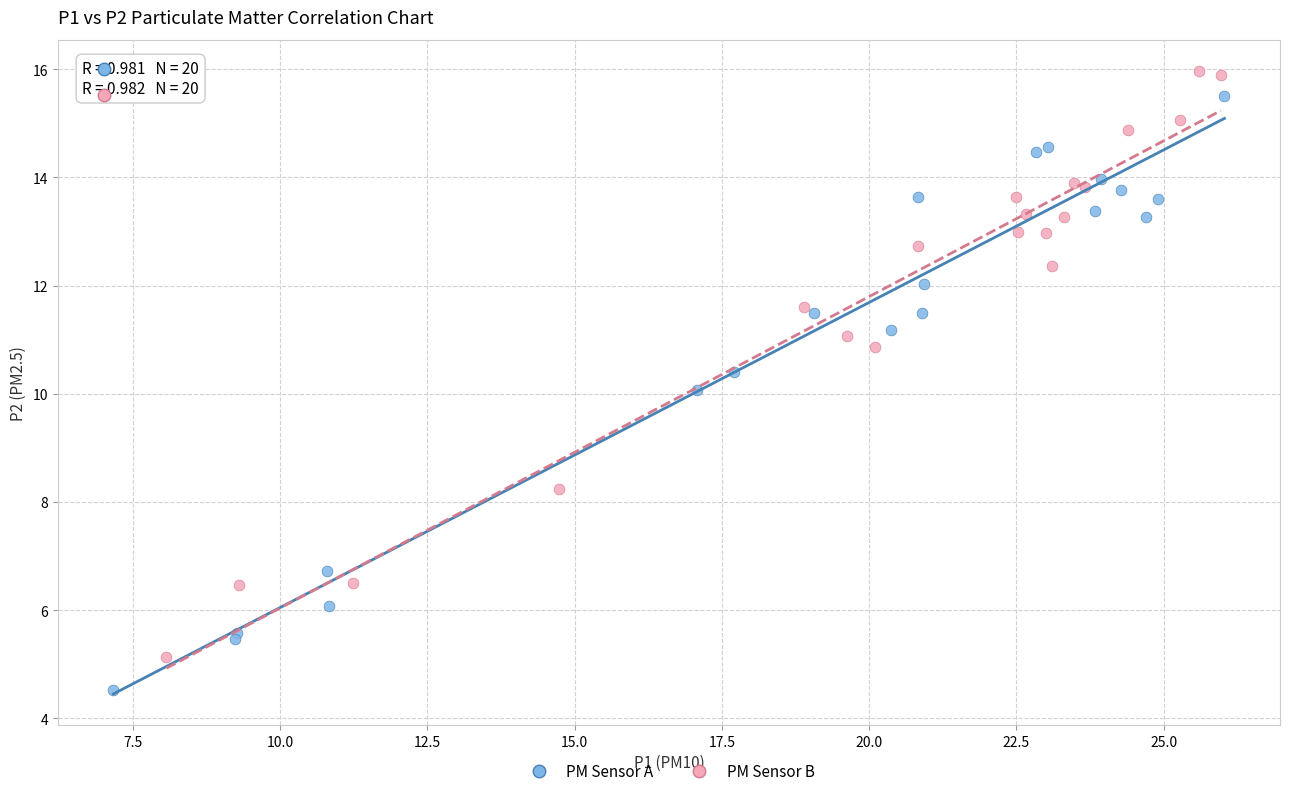

Which series reaches the maximum Y coordinate?

PM Sensor B